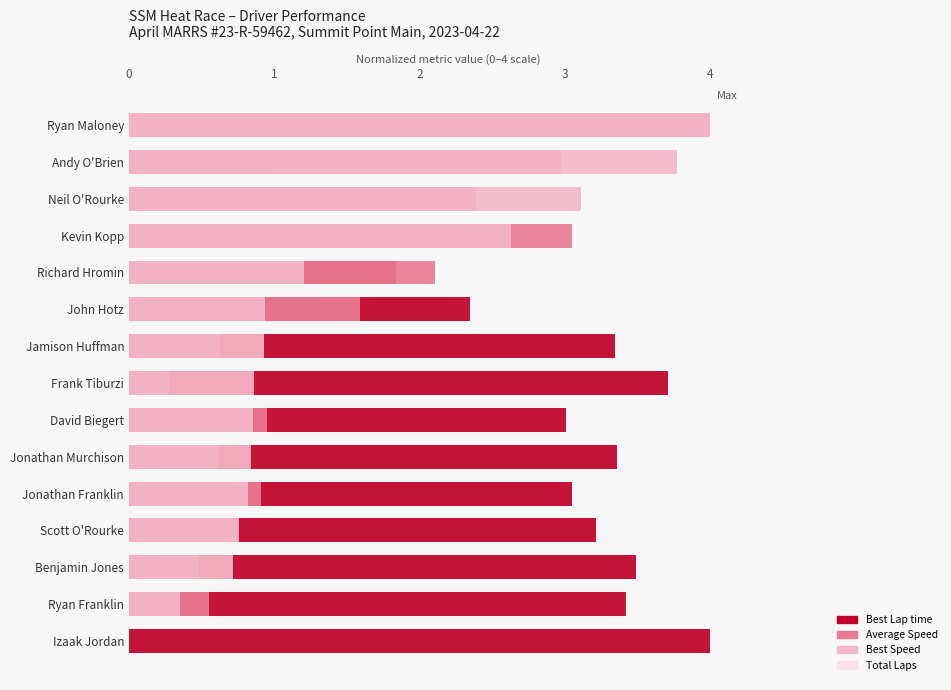

Is it true that Total Laps equals 0.3 at 1?

False